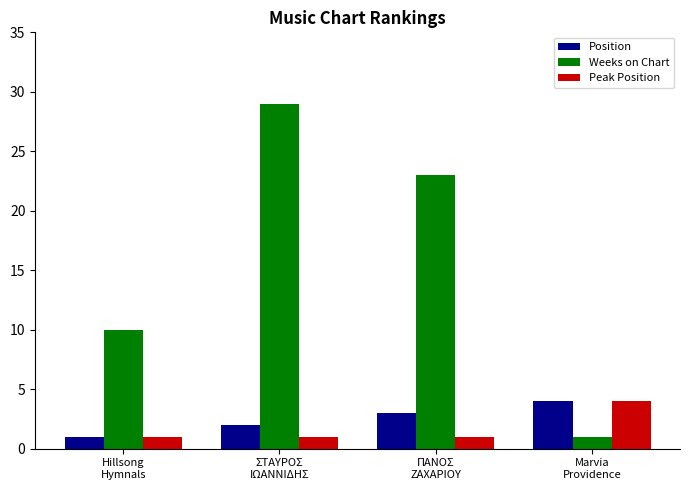

What are all the series names shown in the legend?

Position, Weeks on Chart, Peak Position